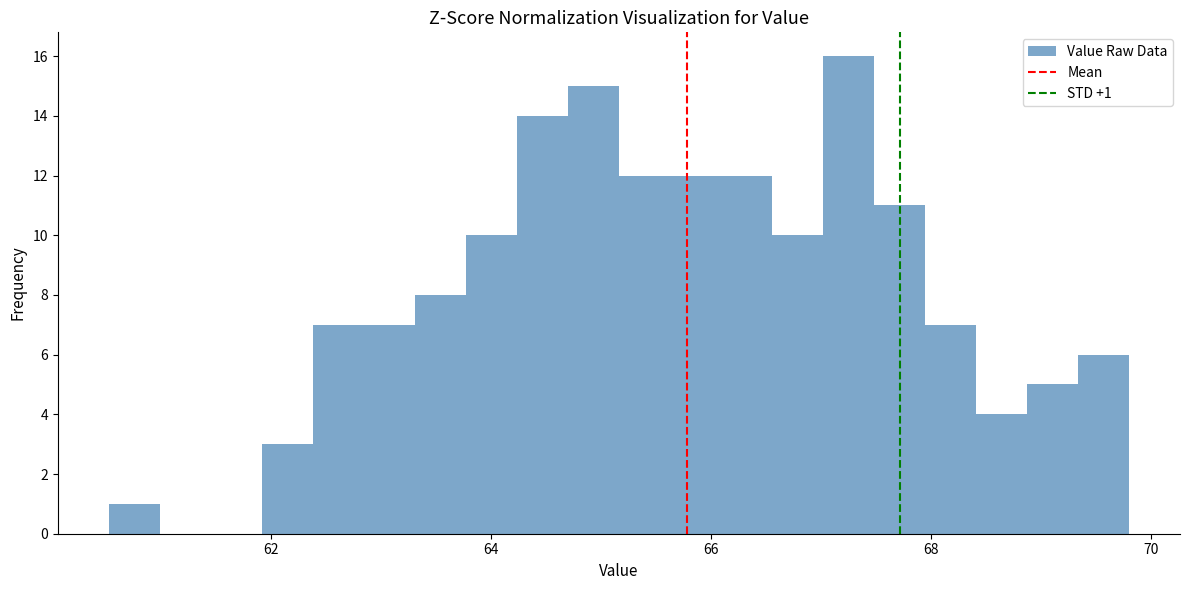

Read against the x-axis, roughly where is the centre of the tallest bar?

67.2